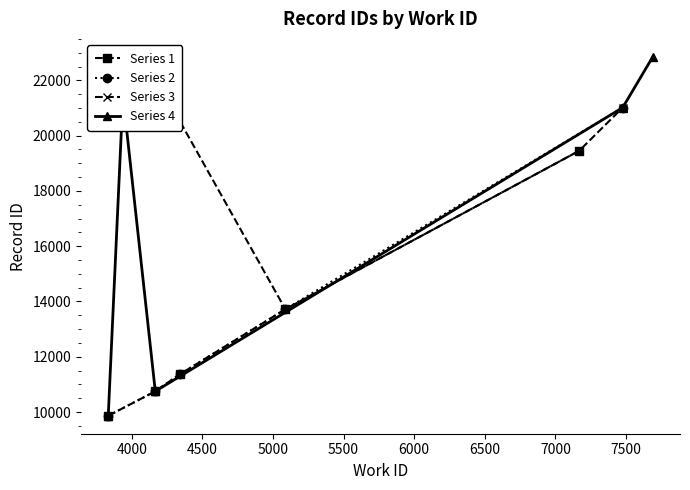

True or false: Series 1 has more than 2 interior local peaks.

False